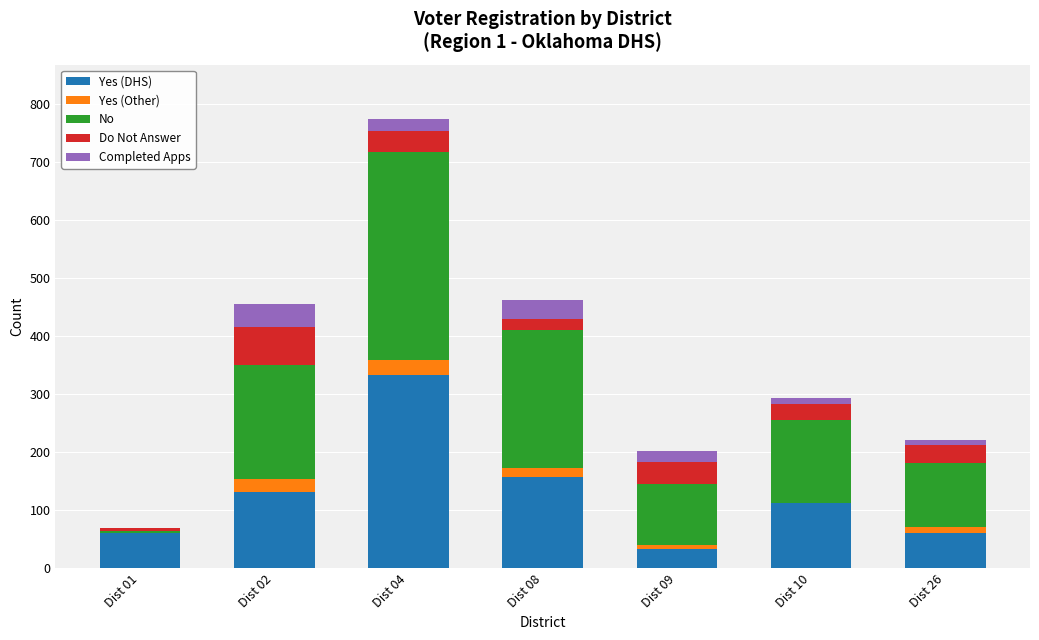

What is the maximum value for Yes (DHS)?

334